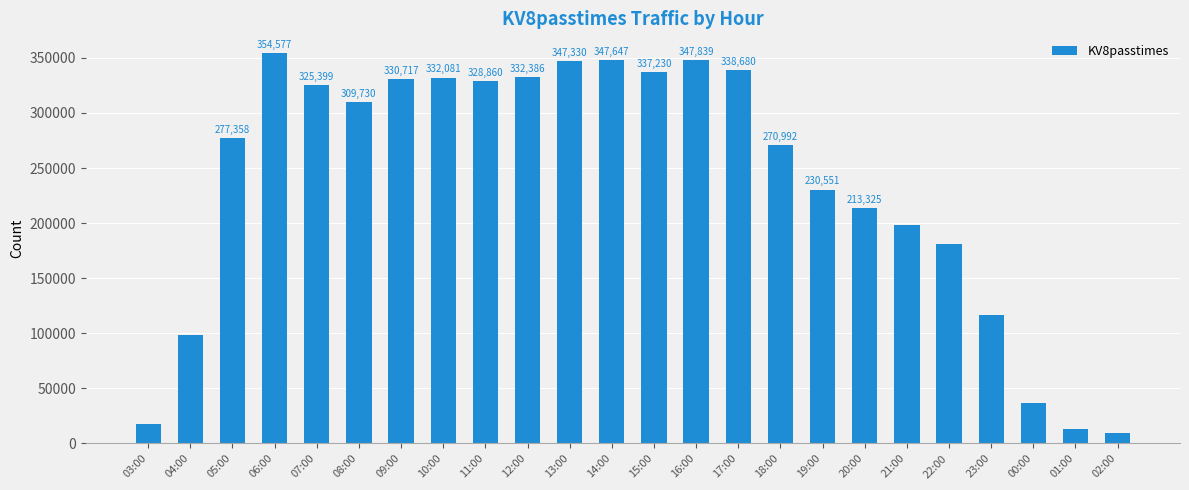

What is the change in value from 07:00 to 12:00?

+6987